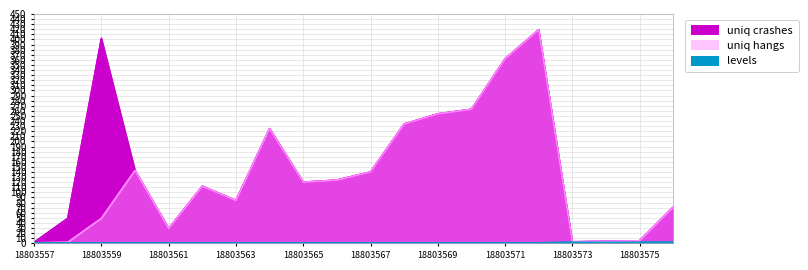

The uniq crashes series shows 143 at 18803560. True or false?

True